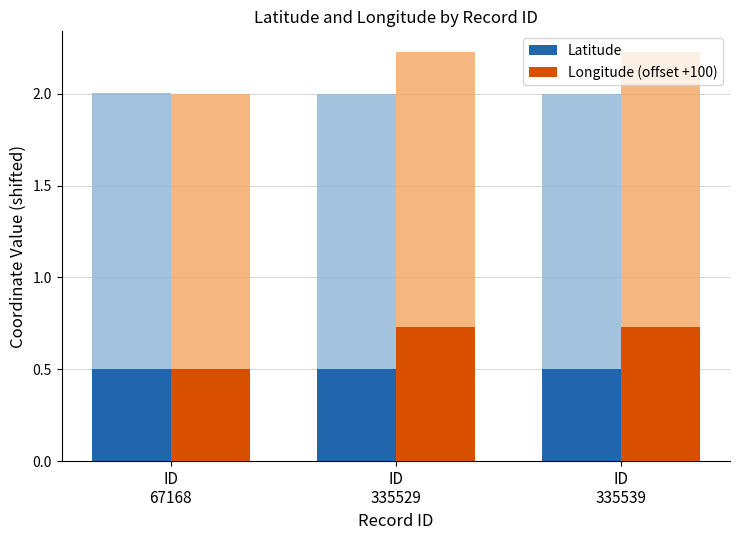

What is the value of the Longitude (offset +100) bar at the 3rd from the left?

0.7